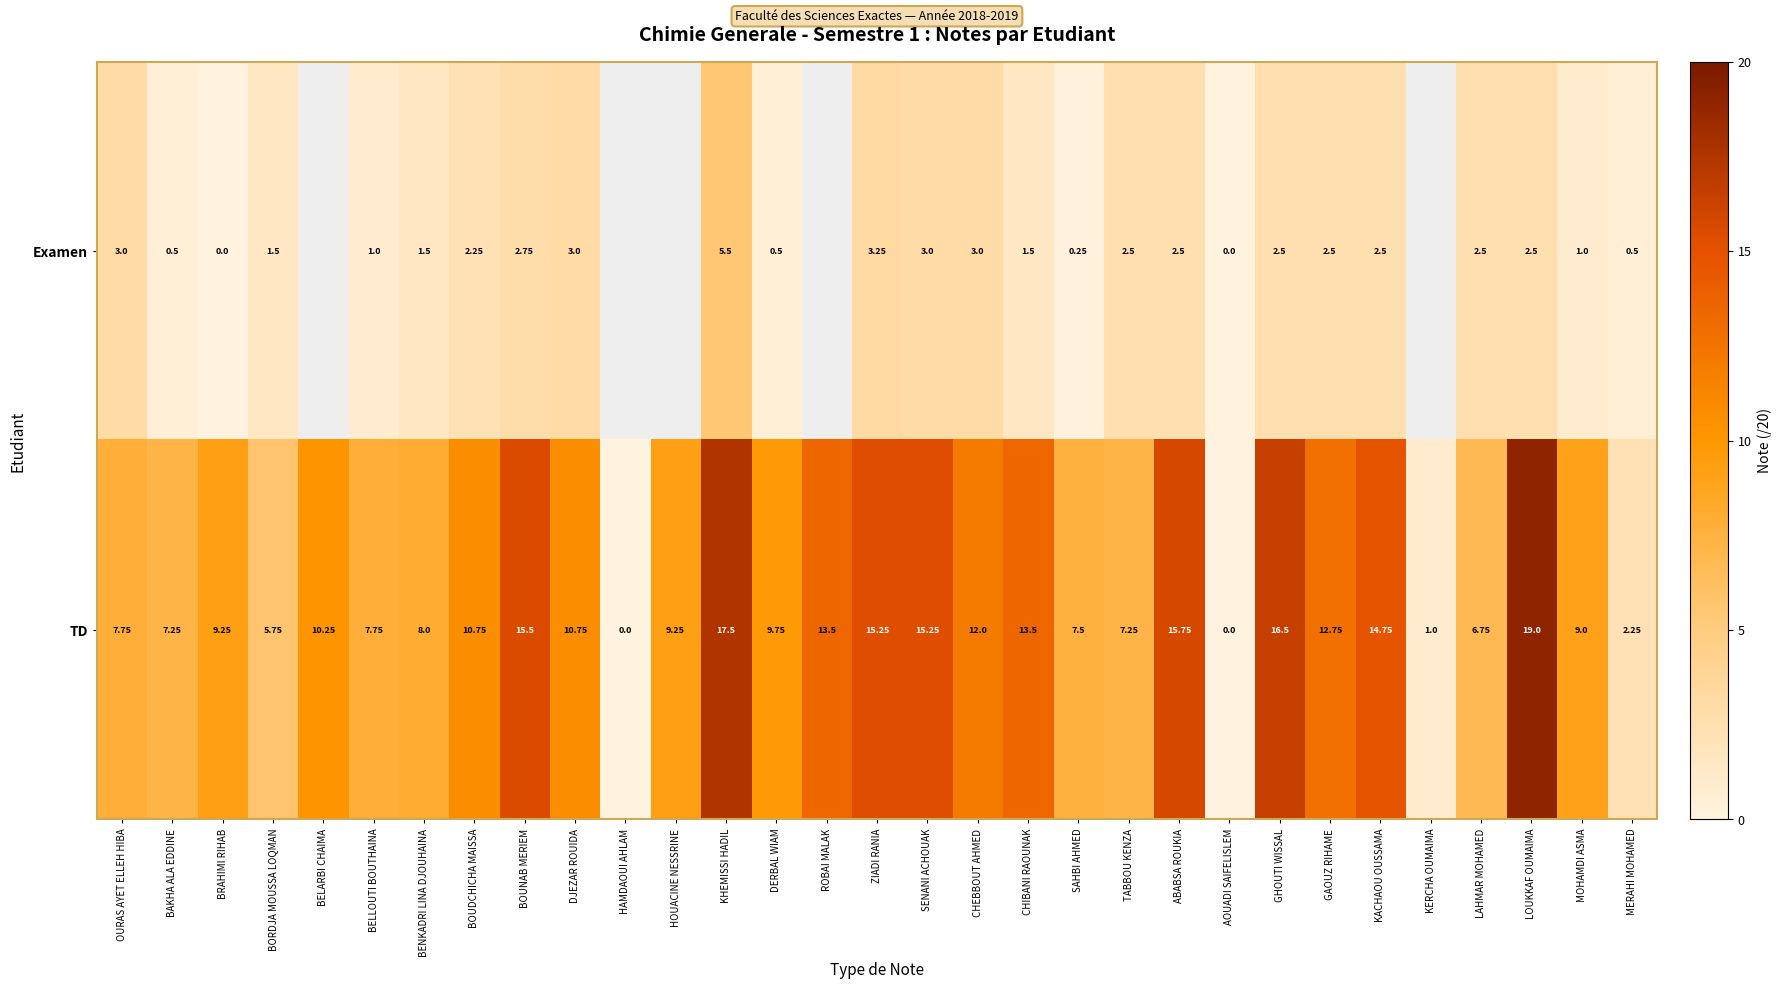

Which series changed the most between ABABSA ROUKIA and AOUADI SAIFELISLEM?

TD